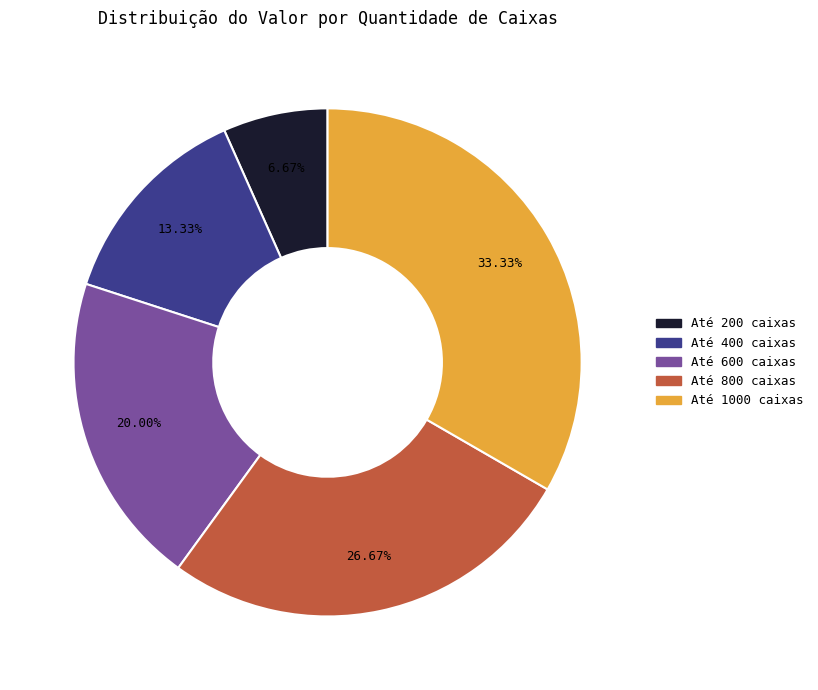

Which category has the smallest portion of the pie?

Até 200 caixas